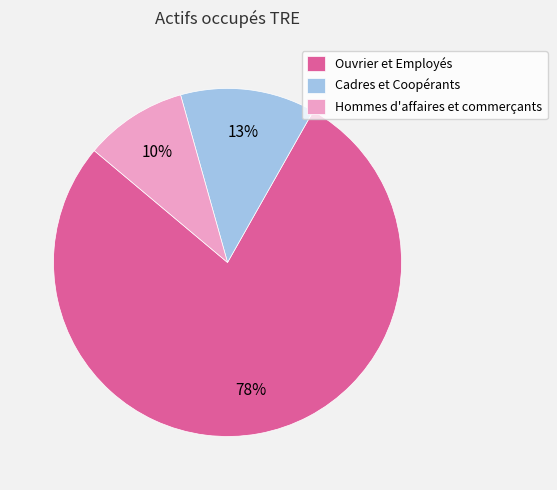

How many slices are in this pie chart?

3